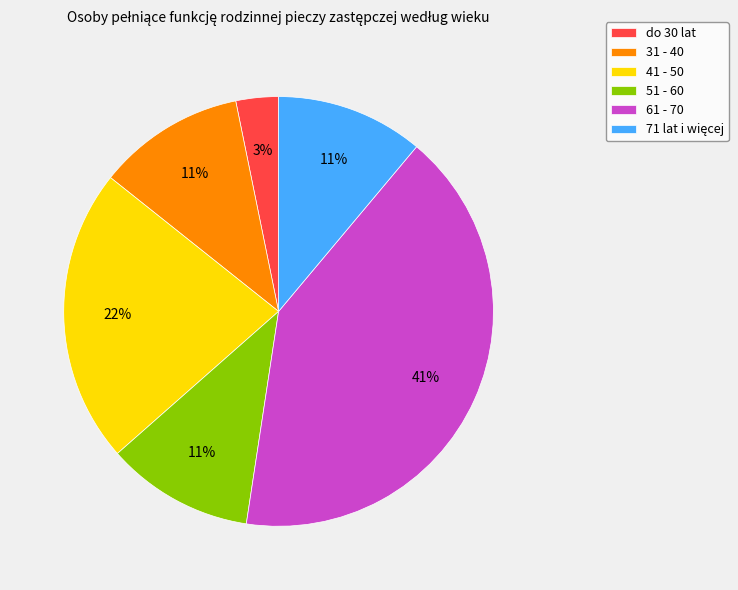

How many slices are in this pie chart?

6